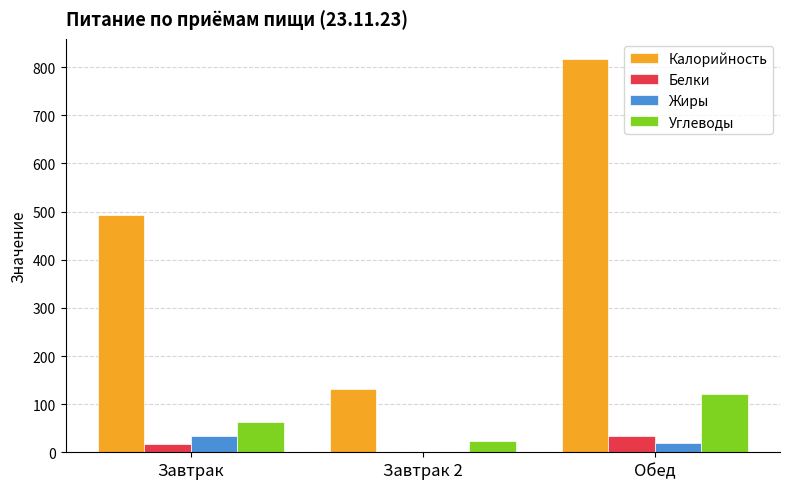

Is it true that Жиры equals 34.0 at Завтрак?

True